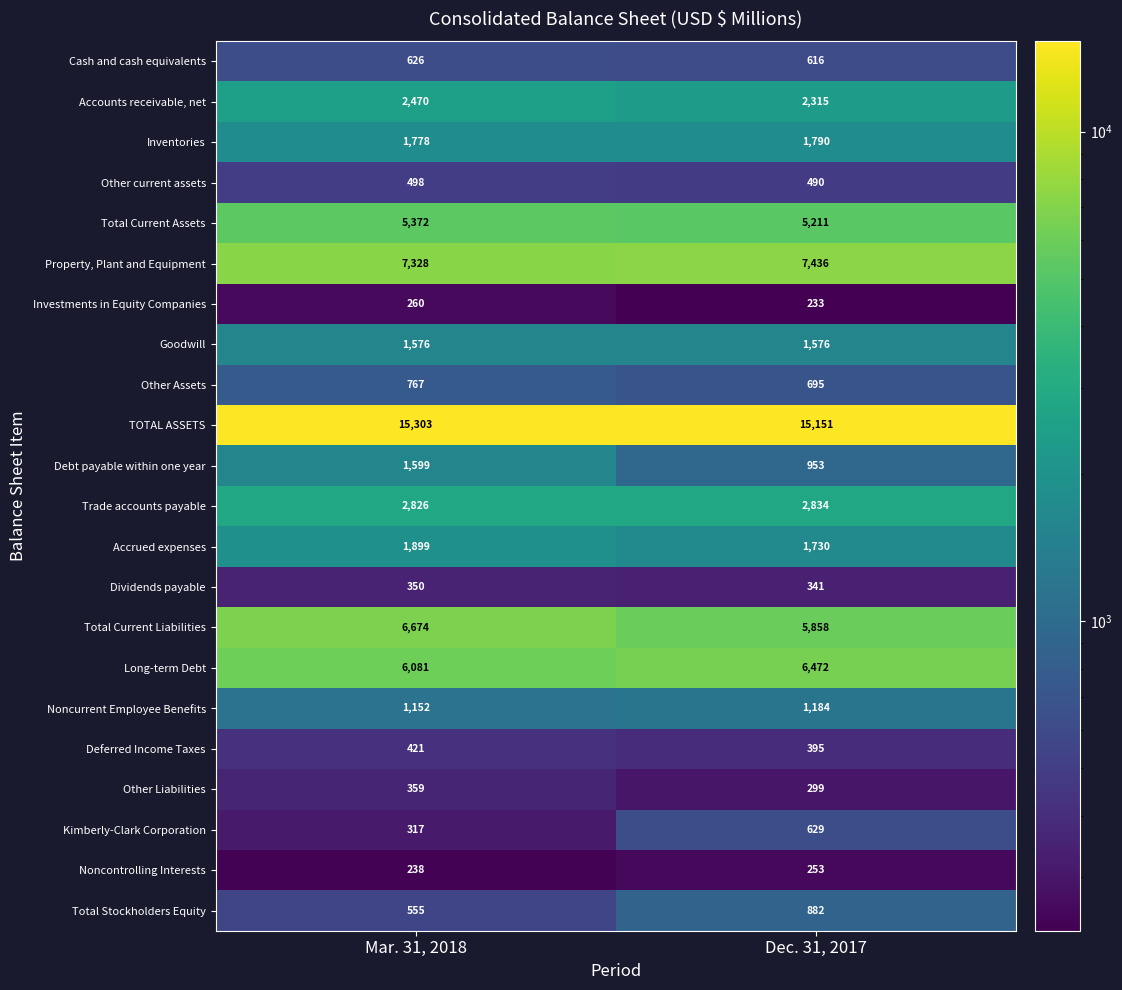

What is the sum of all Accounts receivable, net values?

4785